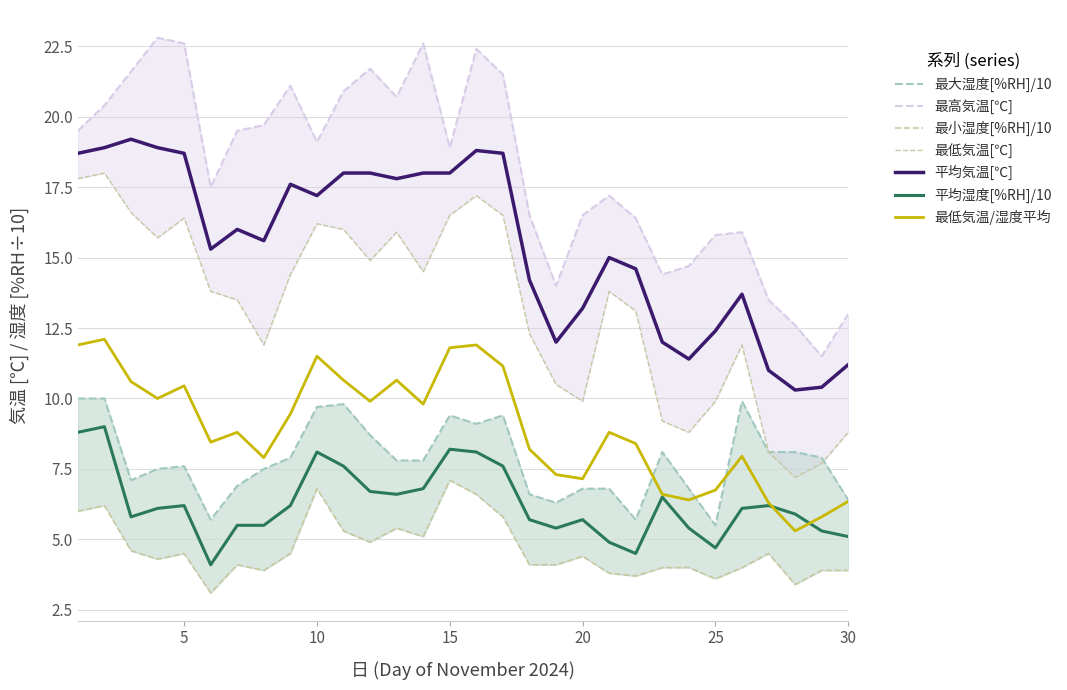

How many data points does each series have?

30